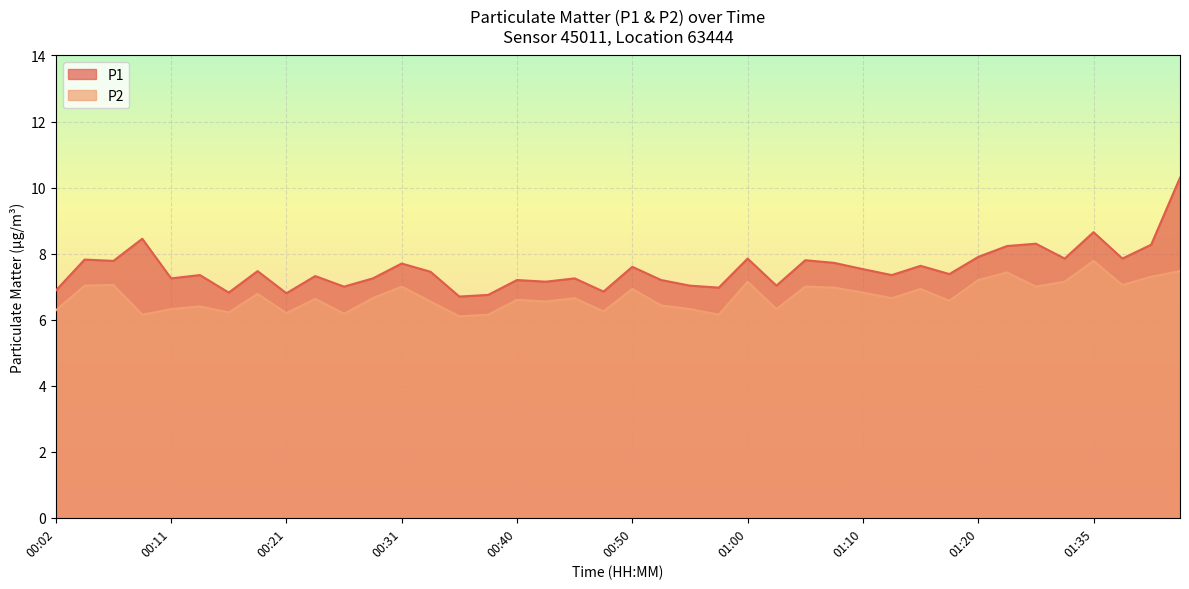

True or false: P2 and P1 cross at least once.

False